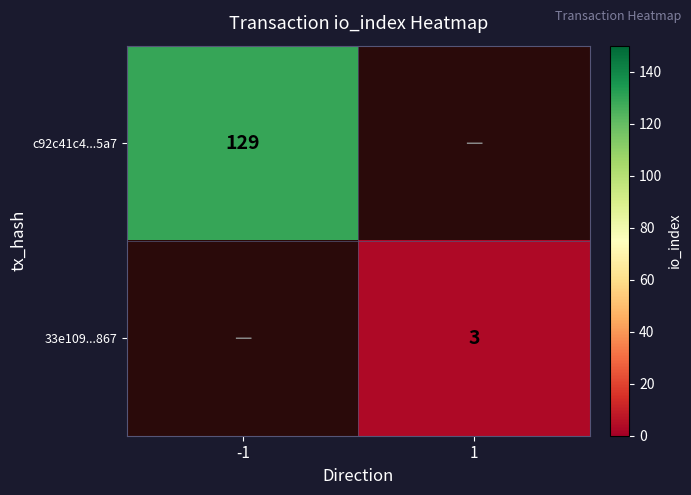

The value of c92c41c4...5a7 at -1 is 172.3. True or false?

False